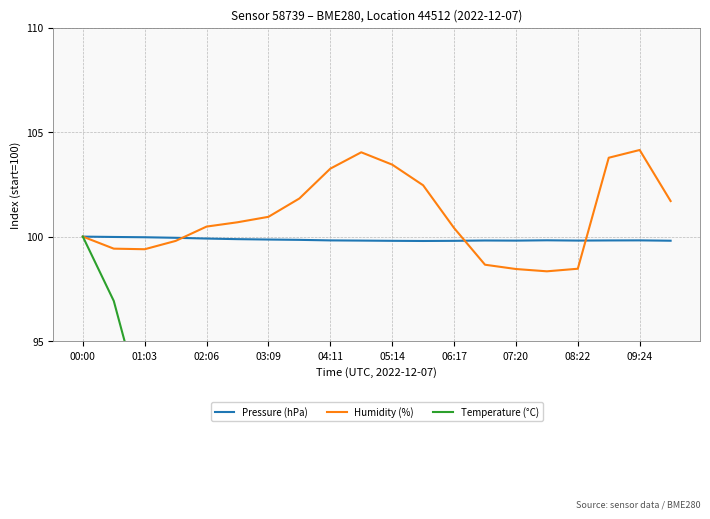

What is the highest value of the Humidity (%) series?

104.1